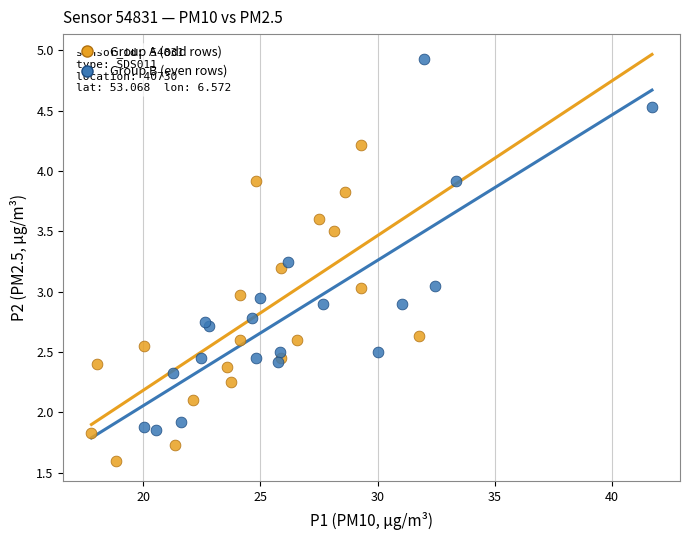

Which series has the widest spread of Y values?

Group B (even rows)